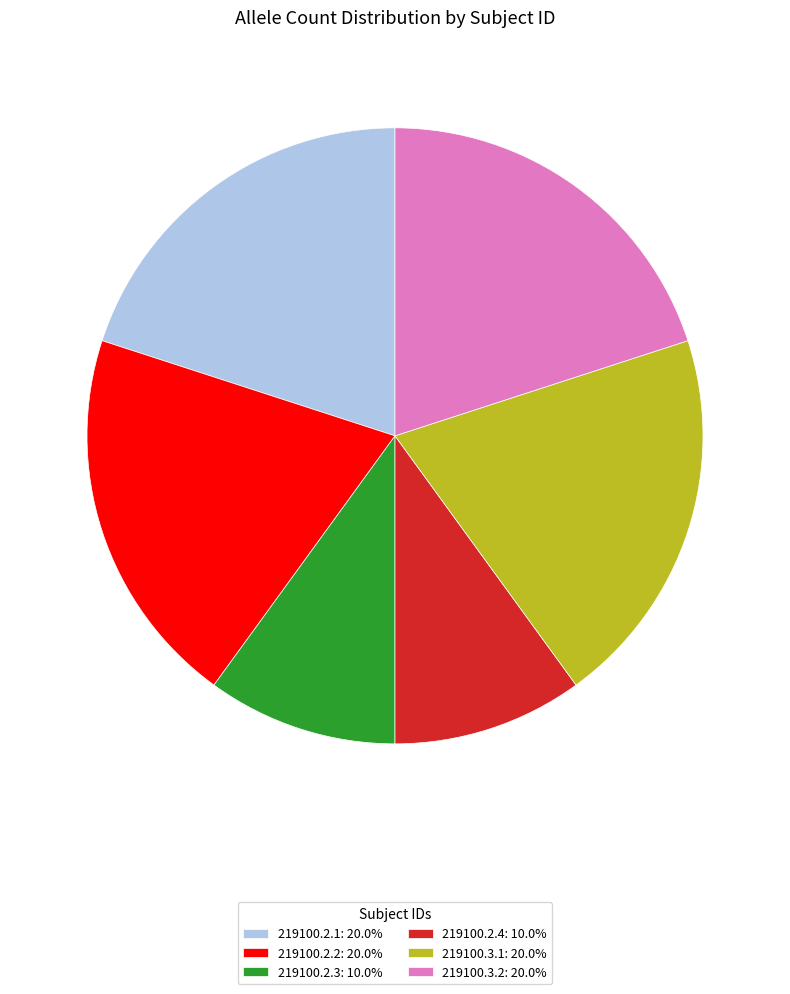

Is 219100.2.4: 10.0% the majority of the pie?

No